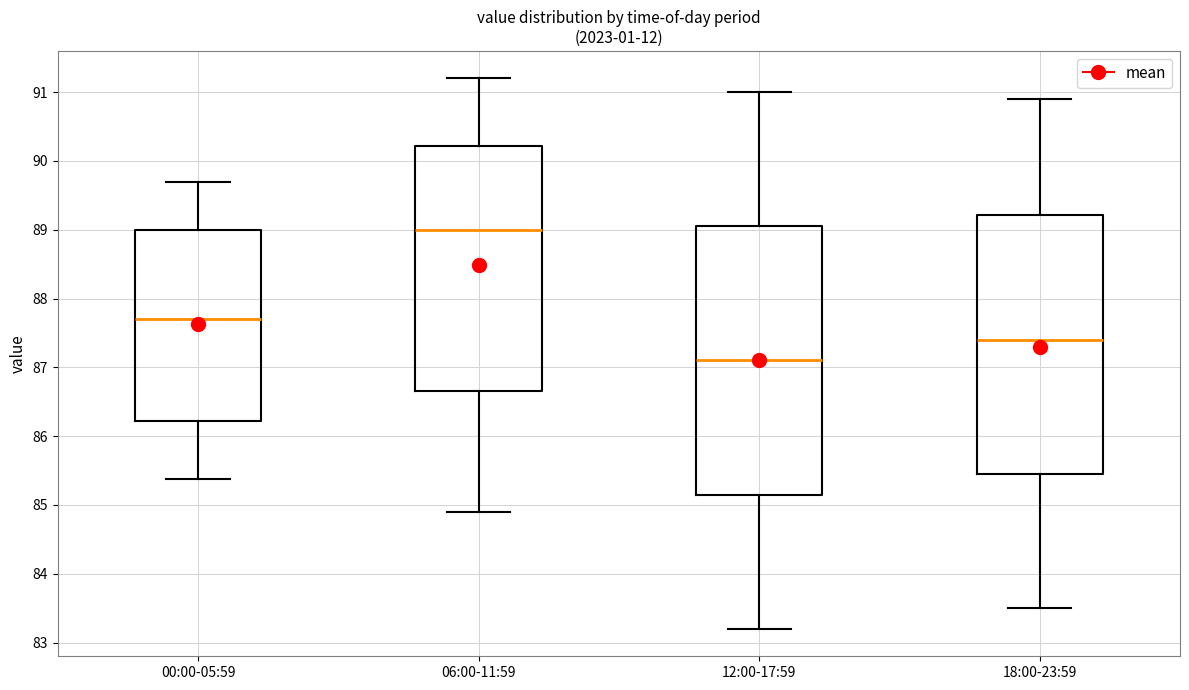

Which box's median line is the lowest?

12:00-17:59